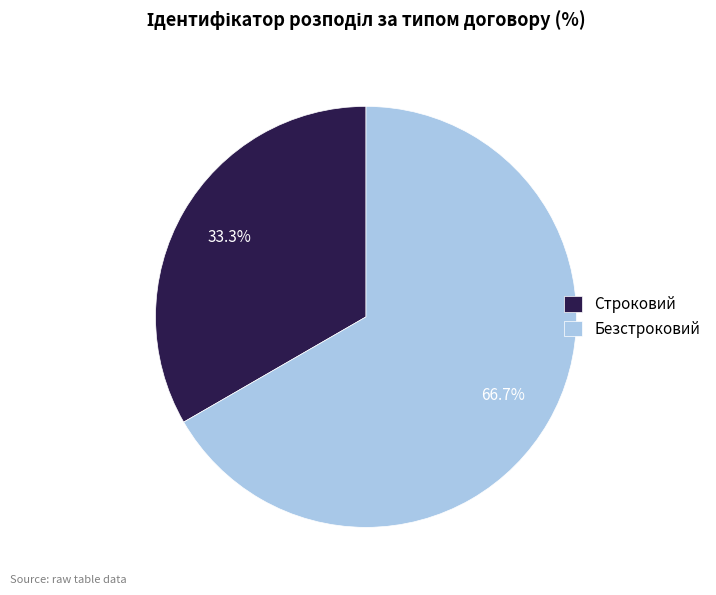

How much of the chart is everything except Безстроковий?

33.3%